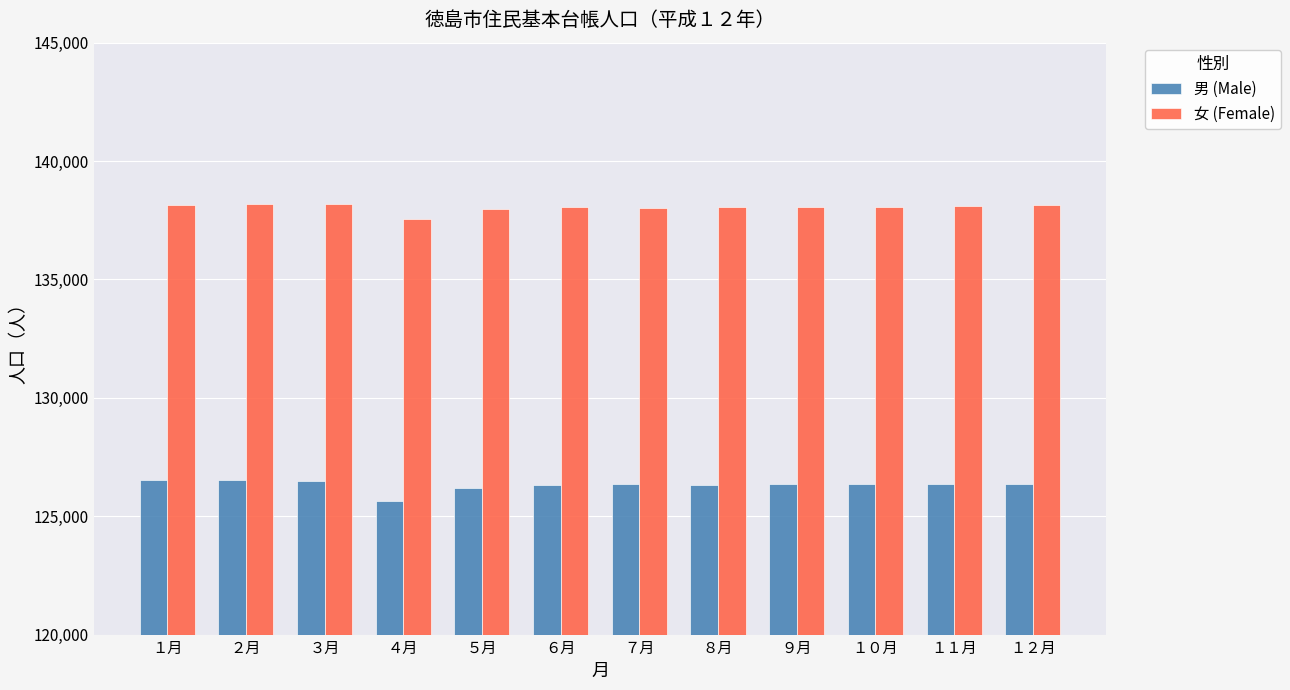

Does the chart contain any negative values?

No